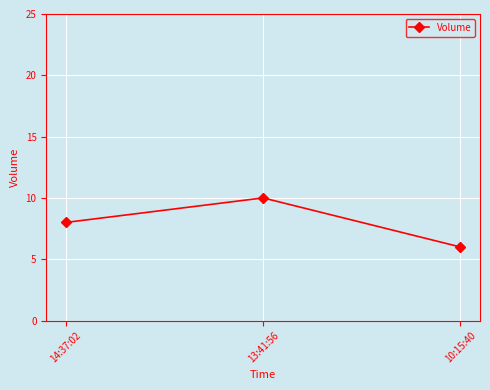

Rank the categories by value from lowest to highest.

10:15:40, 14:37:02, 13:41:56